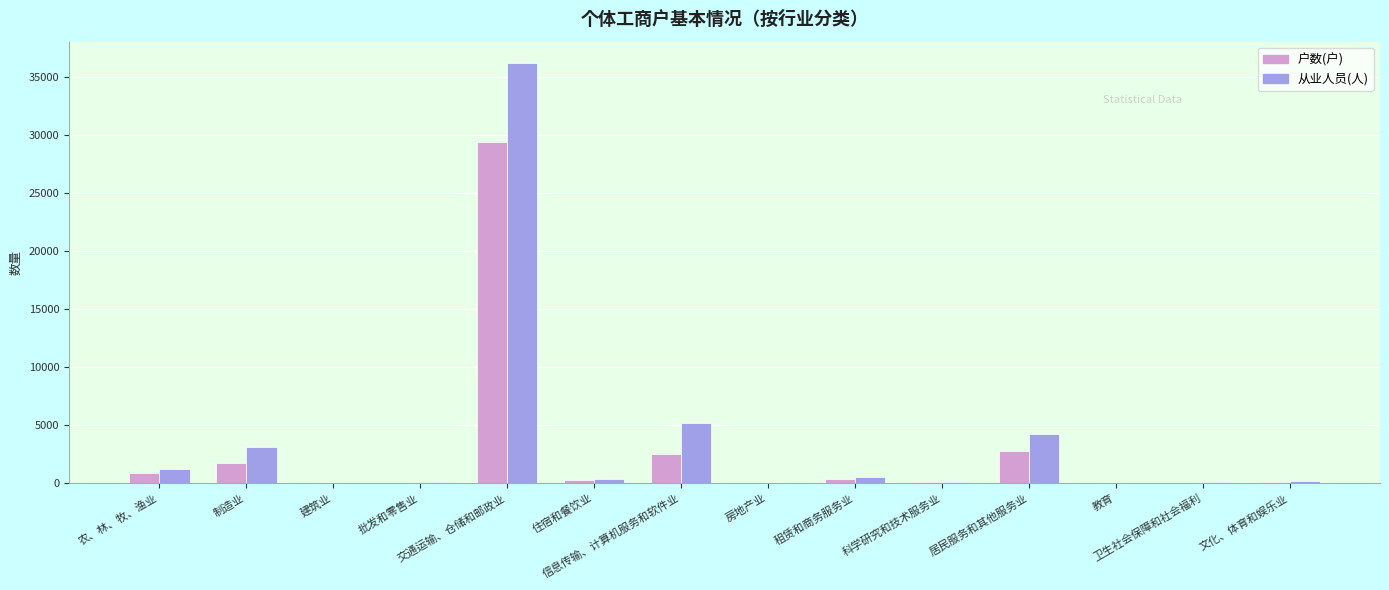

What is the greatest value displayed?

36194